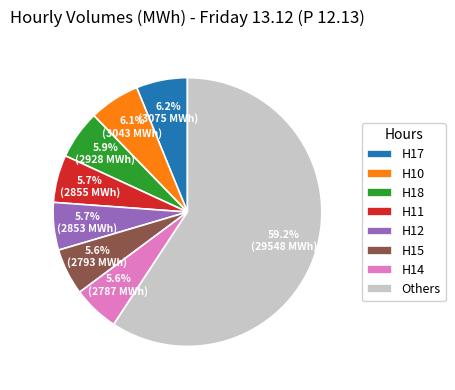

Is there any slice that represents more than half of the pie?

Yes